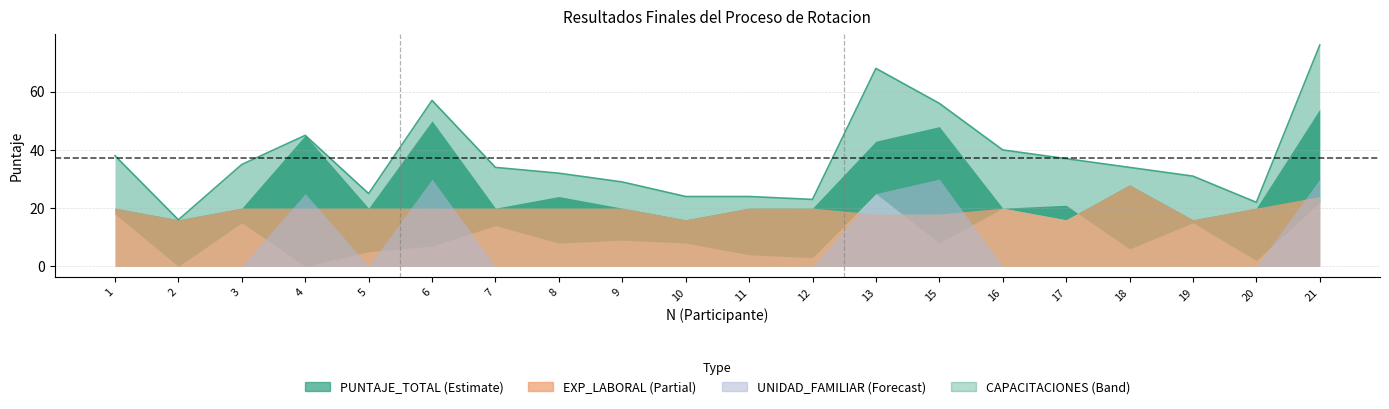

True or false: UNIDAD_FAMILIAR and CAPACITACIONES cross at least once.

True